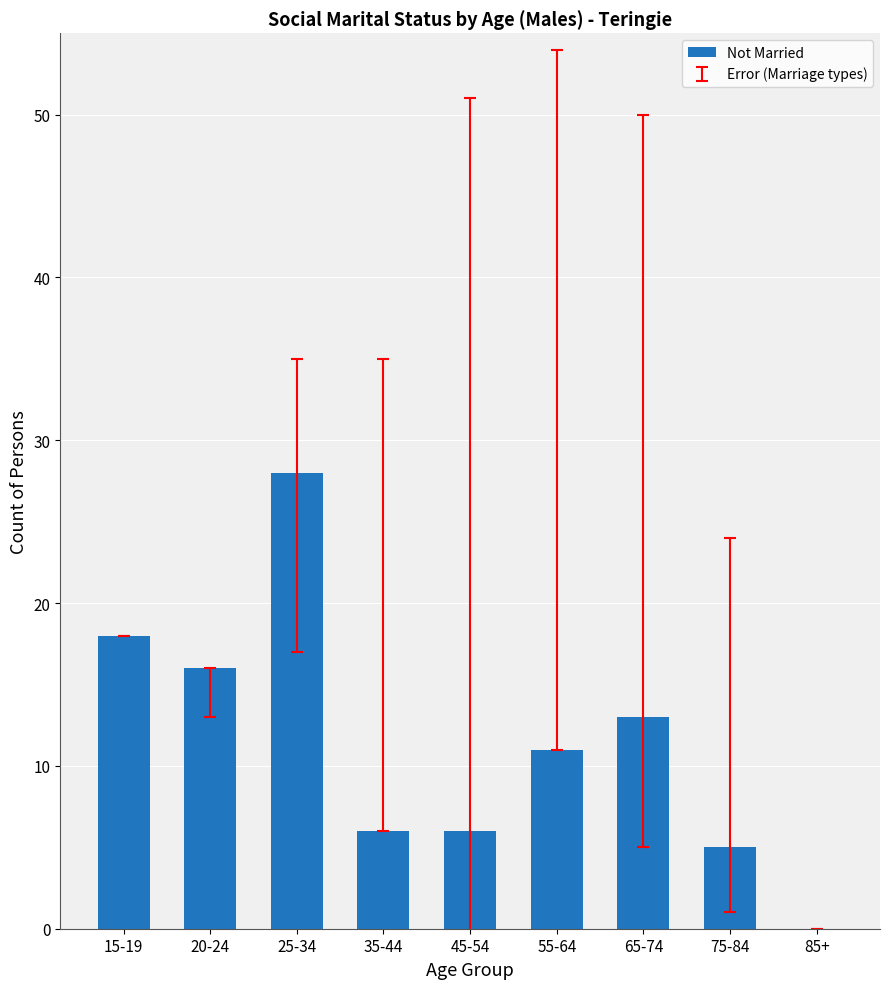

True or false: the data shows 1 at 45-54.

False